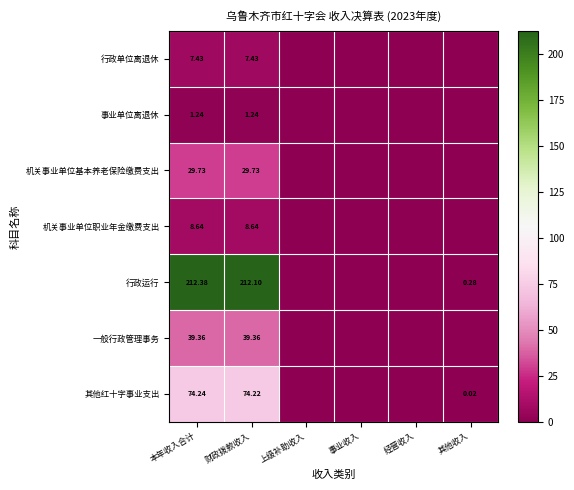

True or false: 行政单位离退休 has a value of 4.4 at 事业收入.

False